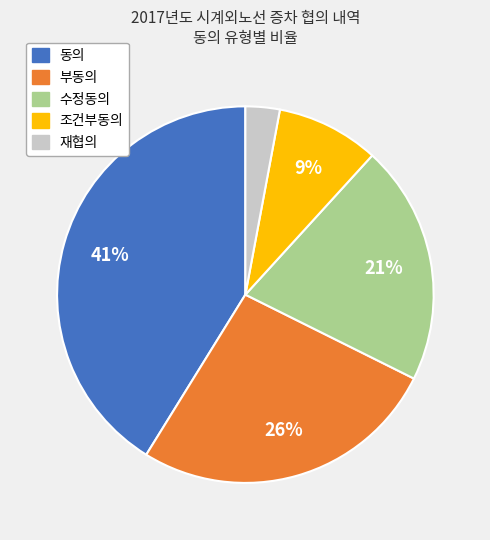

To the nearest percent, what portion does 조건부동의 represent?

9%